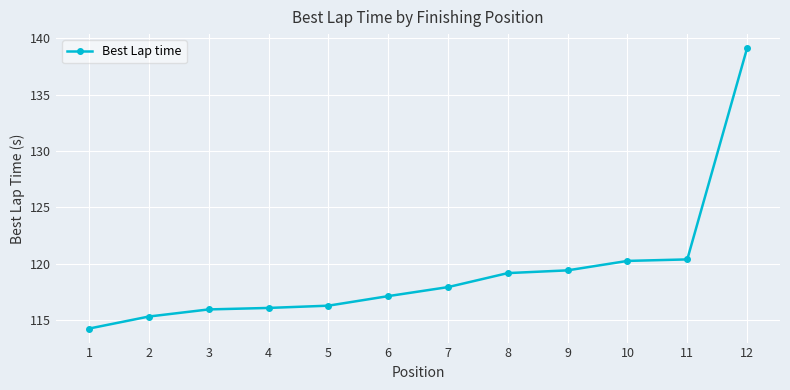

Does the chart display data point markers on the line(s)?

Yes